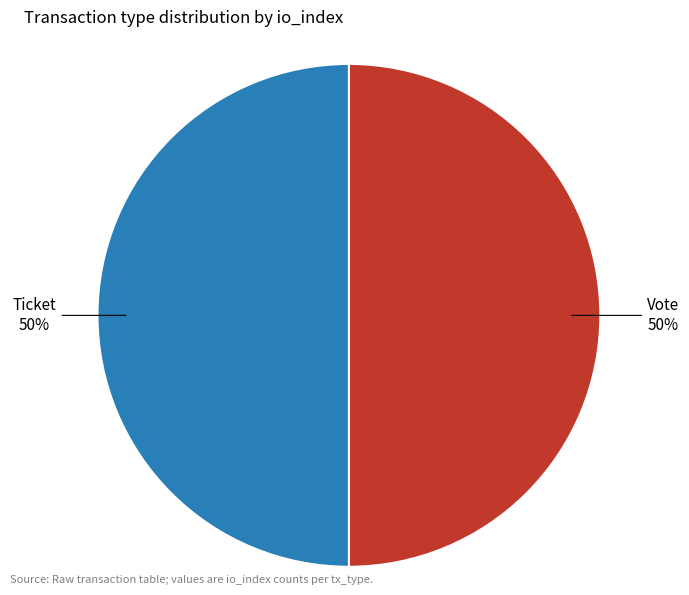

To the nearest percent, what is the average slice percentage?

50%